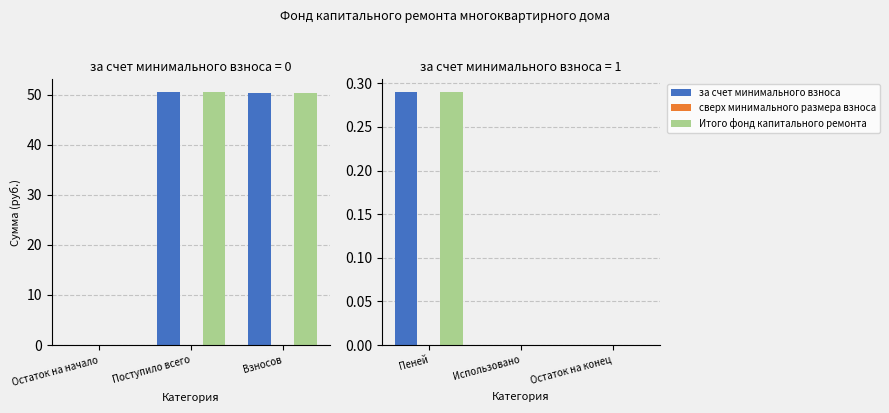

What position from the left is Пеней?

1